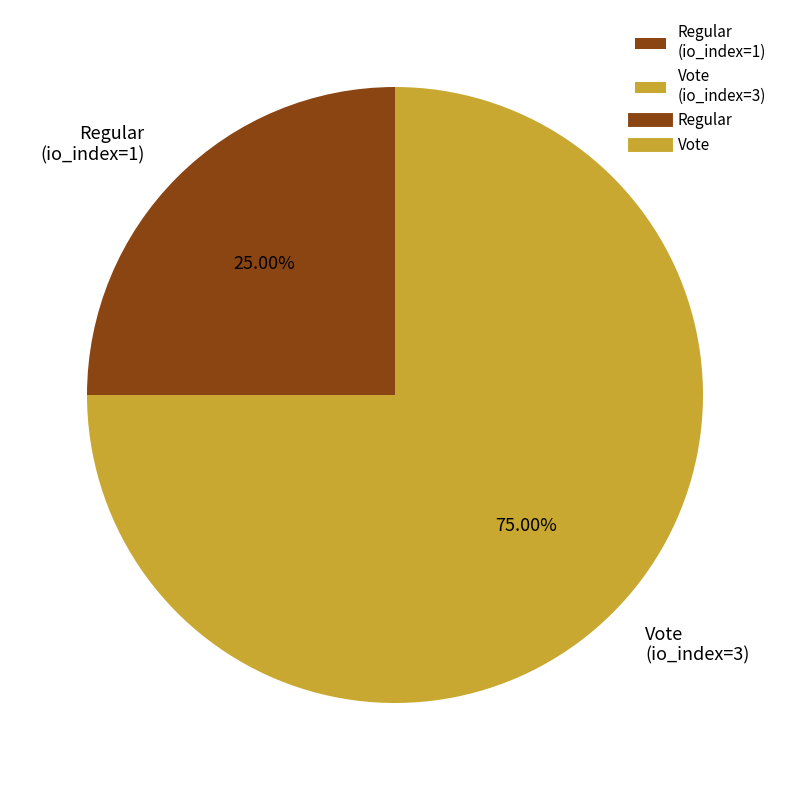

The Regular (io_index=1) slice represents 25% of the pie. True or false?

True